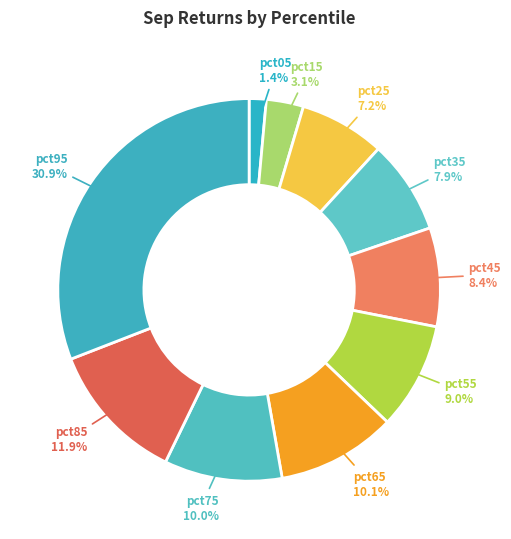

How many slices are in this pie chart?

10